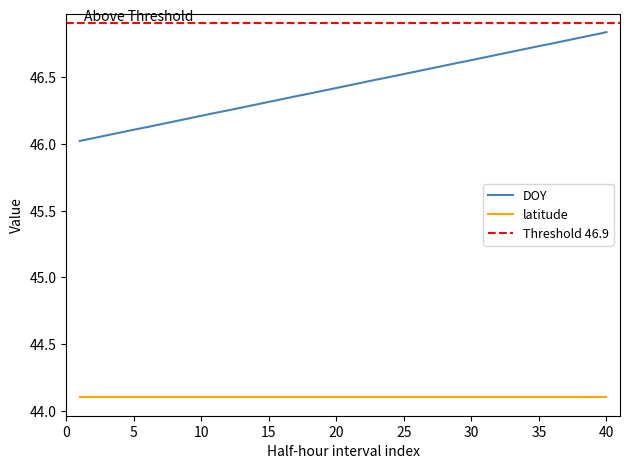

True or false: the data has more than 2 interior local peaks.

False